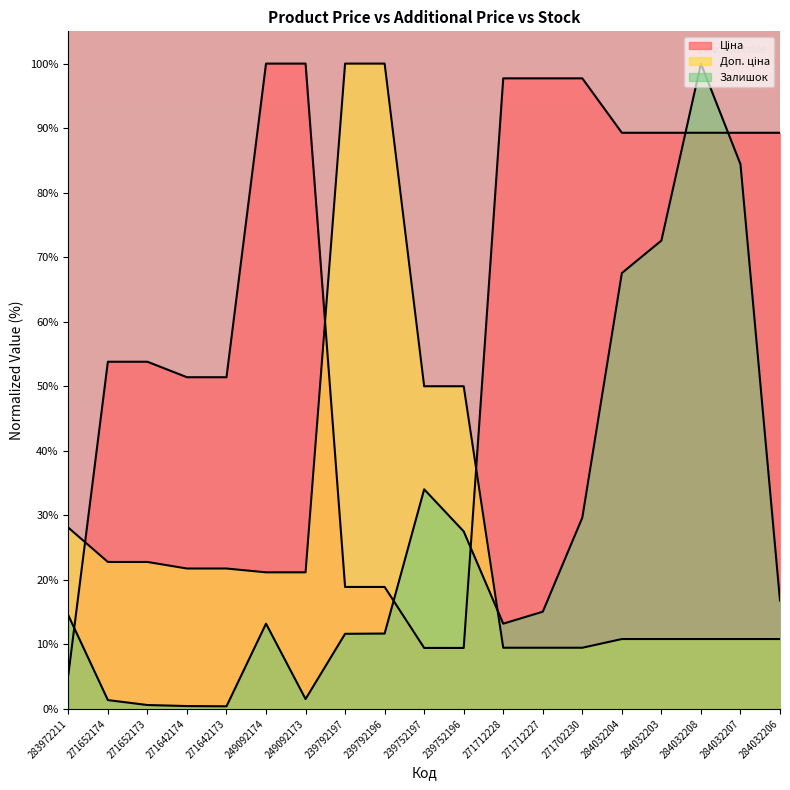

Where is the first local maximum for Залишок?

249092174